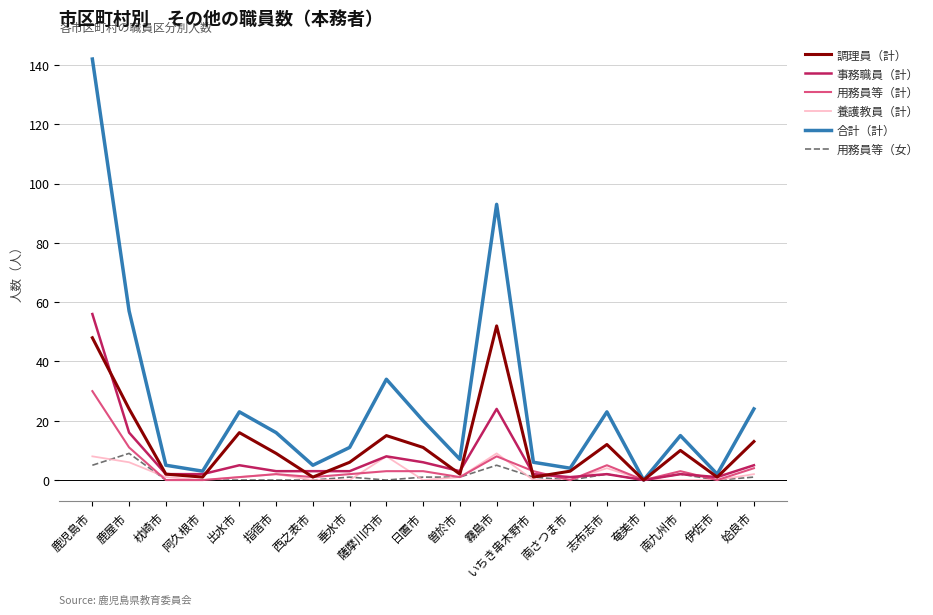

Reading left to right, transcribe all the data shown in this chart.

調理員（計）: 鹿児島市=48	鹿屋市=24	枕崎市=2	阿久根市=1	出水市=16	指宿市=9	西之表市=1	垂水市=6	薩摩川内市=15	日置市=11	曽於市=2	霧島市=52	いちき串木野市=1	南さつま市=3	志布志市=12	奄美市=0	南九州市=10	伊佐市=1	姶良市=13
事務職員（計）: 鹿児島市=56	鹿屋市=16	枕崎市=2	阿久根市=2	出水市=5	指宿市=3	西之表市=3	垂水市=3	薩摩川内市=8	日置市=6	曽於市=3	霧島市=24	いちき串木野市=2	南さつま市=1	志布志市=2	奄美市=0	南九州市=2	伊佐市=1	姶良市=5
用務員等（計）: 鹿児島市=30	鹿屋市=11	枕崎市=0	阿久根市=0	出水市=1	指宿市=2	西之表市=1	垂水市=2	薩摩川内市=3	日置市=3	曽於市=1	霧島市=8	いちき串木野市=3	南さつま市=0	志布志市=5	奄美市=0	南九州市=3	伊佐市=0	姶良市=4
養護教員（計）: 鹿児島市=8	鹿屋市=6	枕崎市=1	阿久根市=0	出水市=1	指宿市=2	西之表市=0	垂水市=0	薩摩川内市=8	日置市=0	曽於市=1	霧島市=9	いちき串木野市=0	南さつま市=0	志布志市=4	奄美市=0	南九州市=0	伊佐市=0	姶良市=2
合計（計）: 鹿児島市=142	鹿屋市=57	枕崎市=5	阿久根市=3	出水市=23	指宿市=16	西之表市=5	垂水市=11	薩摩川内市=34	日置市=20	曽於市=7	霧島市=93	いちき串木野市=6	南さつま市=4	志布志市=23	奄美市=0	南九州市=15	伊佐市=2	姶良市=24
用務員等（女）: 鹿児島市=5	鹿屋市=9	枕崎市=0	阿久根市=0	出水市=0	指宿市=0	西之表市=0	垂水市=1	薩摩川内市=0	日置市=1	曽於市=1	霧島市=5	いちき串木野市=1	南さつま市=0	志布志市=2	奄美市=0	南九州市=2	伊佐市=0	姶良市=1